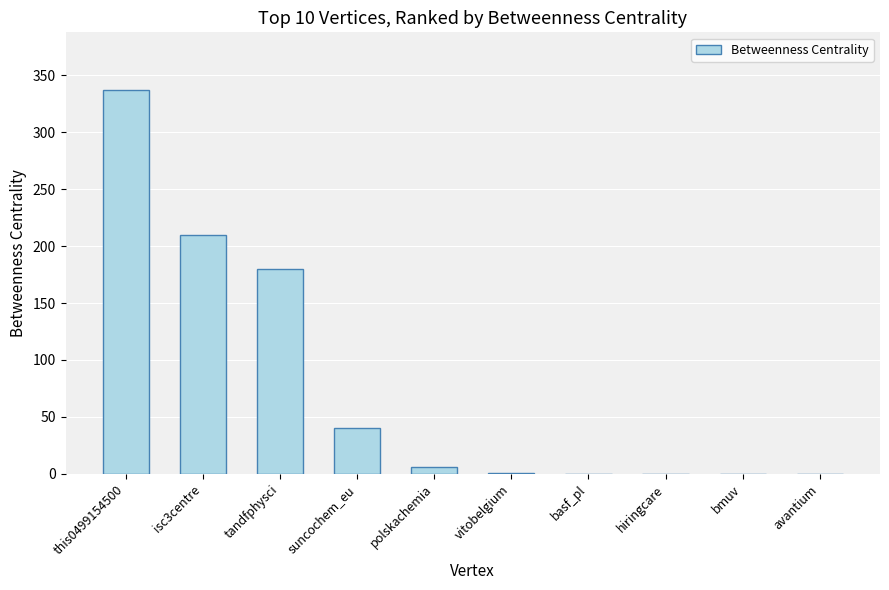

How many series are shown in this chart?

1